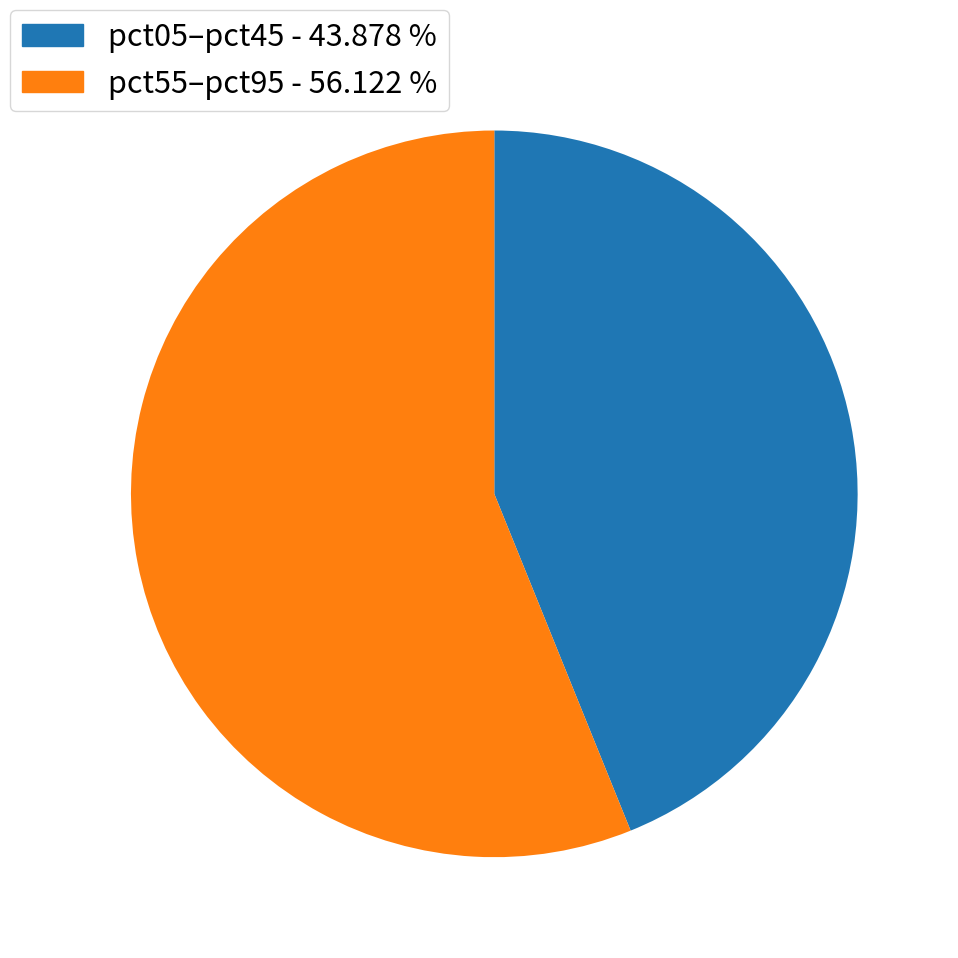

Which slice is the largest?

pct55–pct95 - 56.122 %